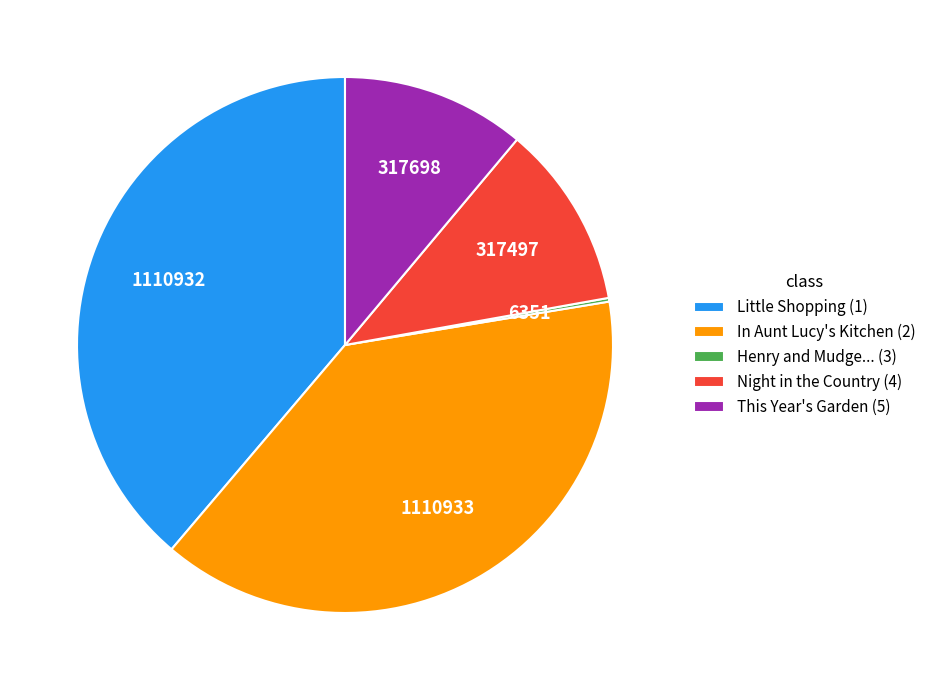

Between Little Shopping (1) and This Year's Garden (5), which is larger?

Little Shopping (1)